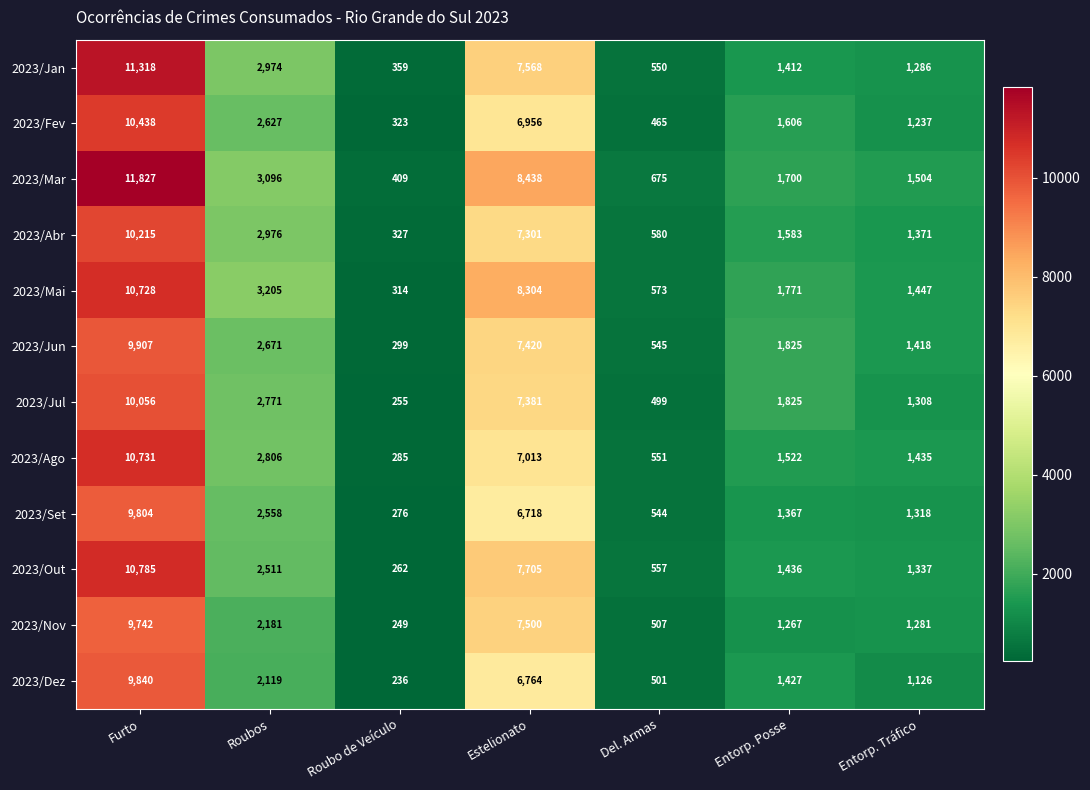

Count the number of data series in this chart.

12